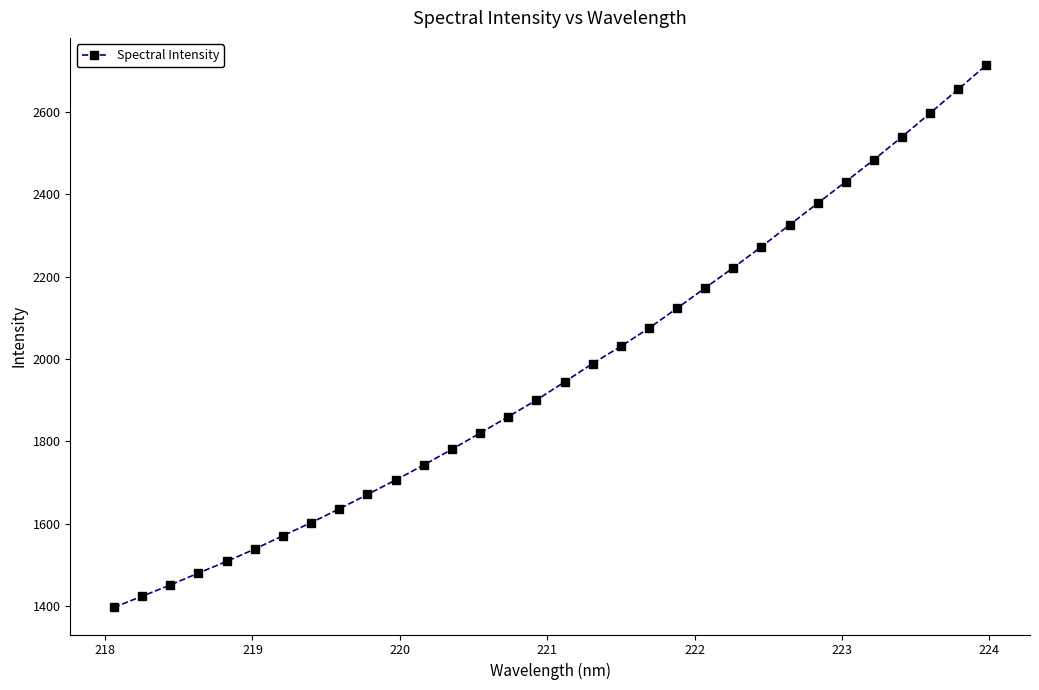

What is the value of the 18th point from the left?

1989.0